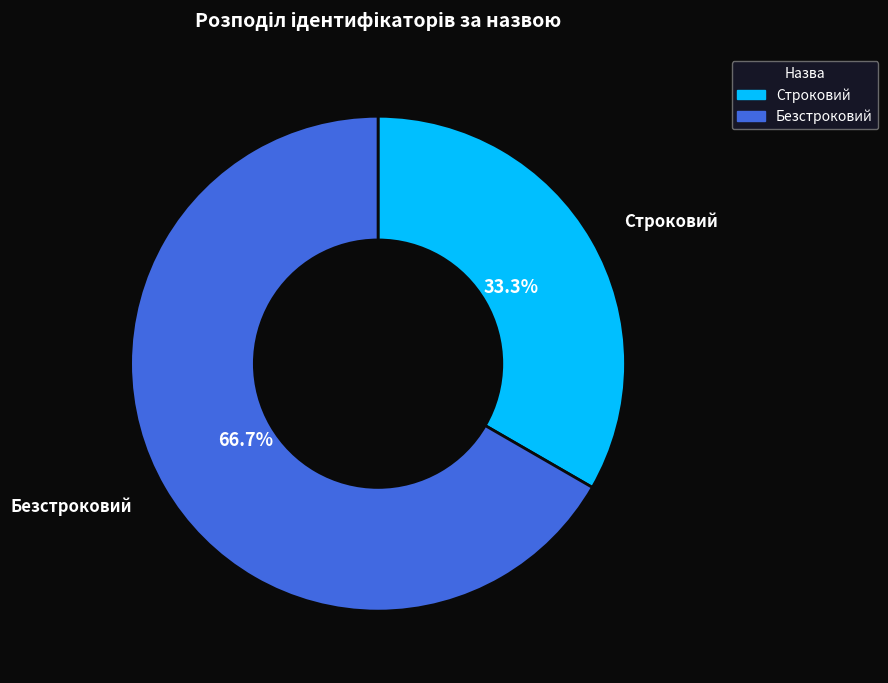

How many segments does this pie chart have?

2